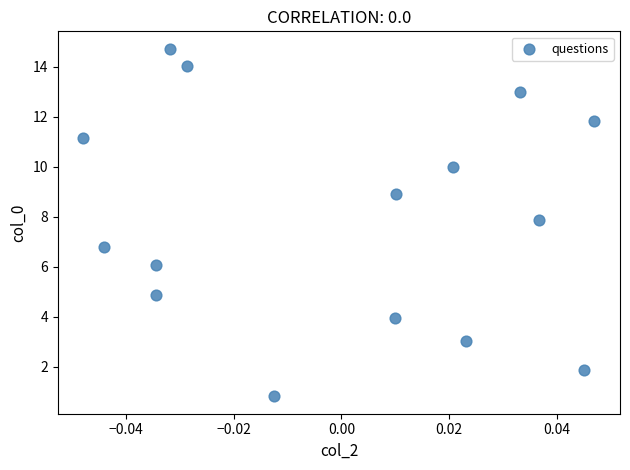

What Y value in the scatter plot is closest to 7?

6.8